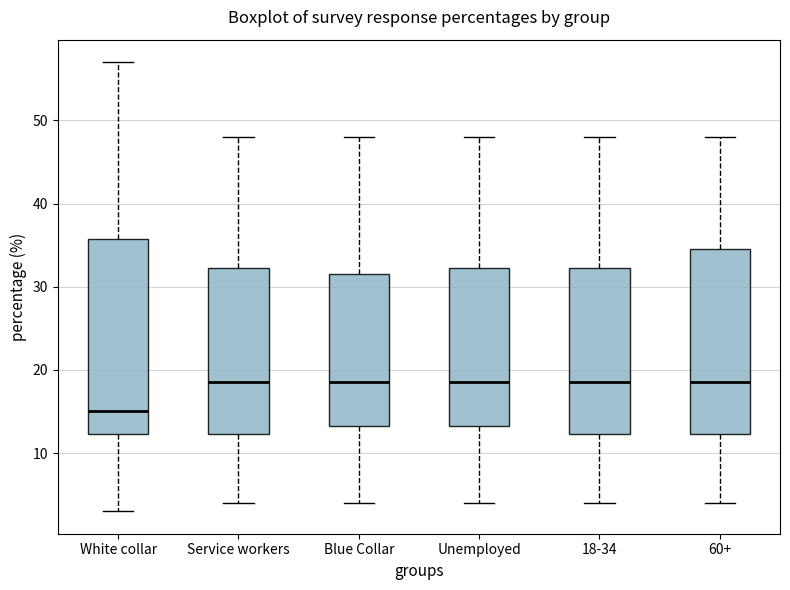

Comparing the boxes themselves (not the whiskers), which one is the tallest?

White collar